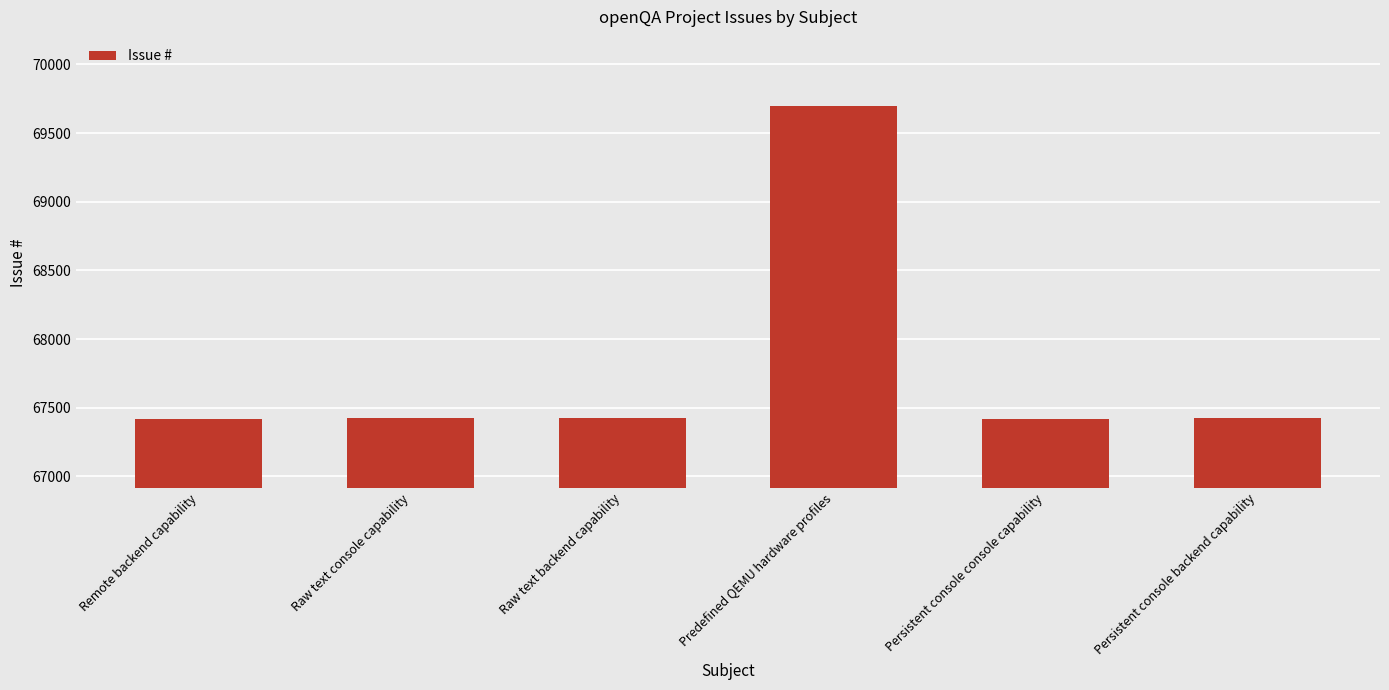

Is it true that the value at Predefined QEMU hardware profiles is 94303?

False